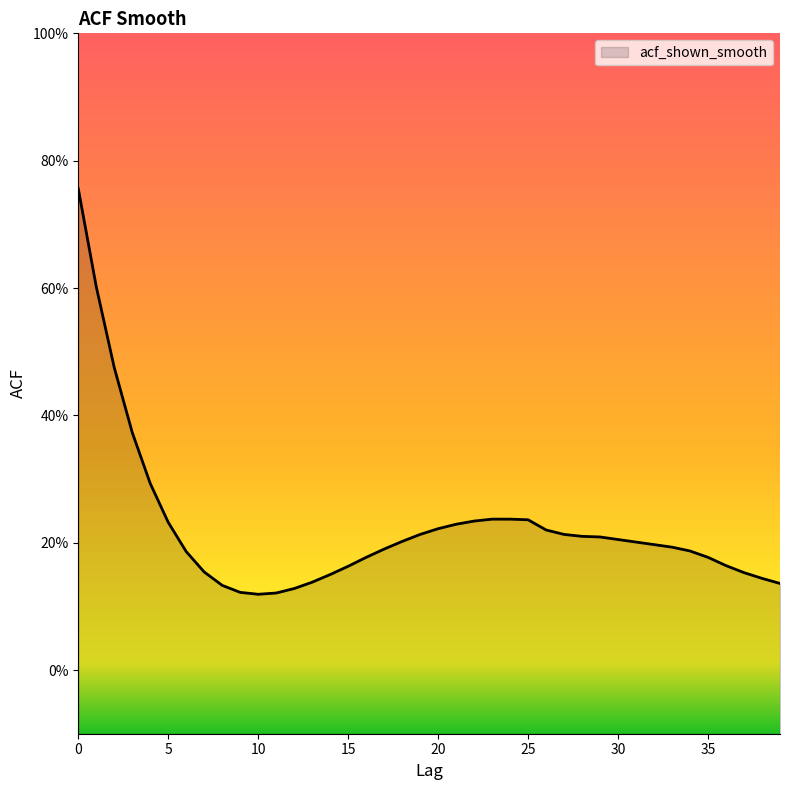

List the labels in order of value, smallest first.

10, 11, 9, 12, 8, 39, 13, 38, 14, 37, 7, 15, 36, 16, 35, 6, 34, 17, 33, 32, 31, 18, 30, 29, 28, 19, 27, 26, 20, 21, 5, 22, 25, 23, 24, 4, 3, 2, 1, 0